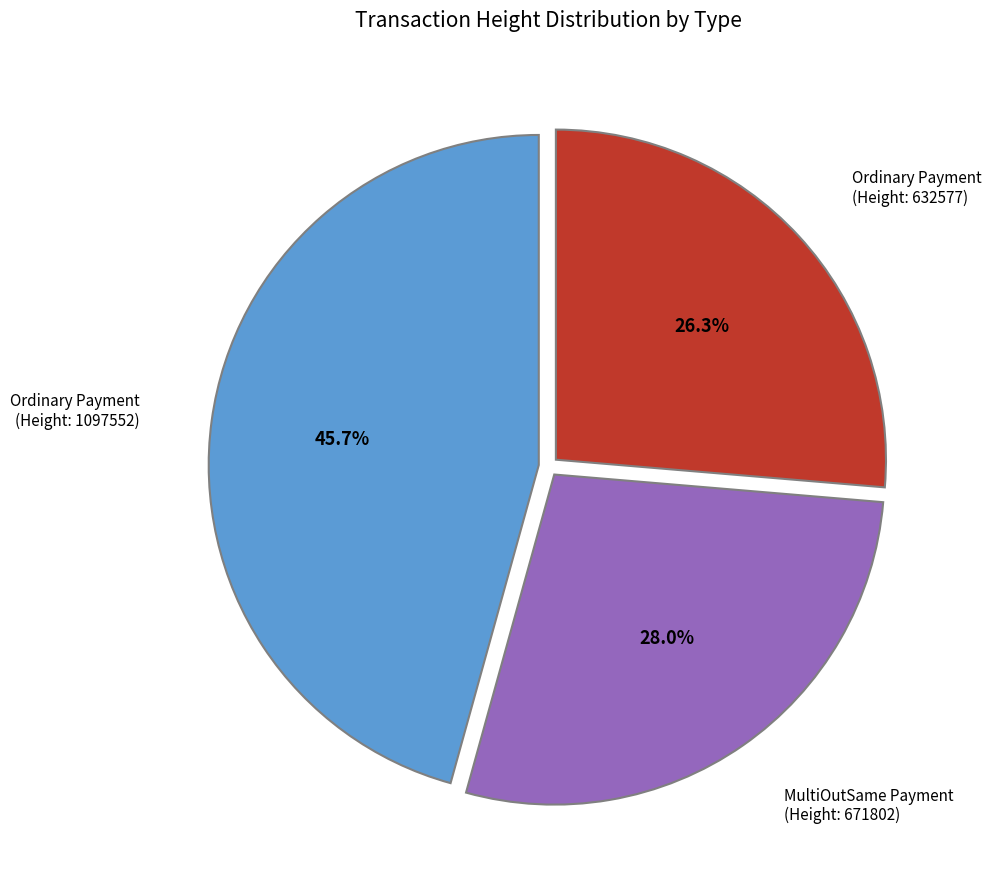

Between Ordinary Payment (Height: 1097552) and Ordinary Payment (Height: 632577), which is larger?

Ordinary Payment (Height: 1097552)